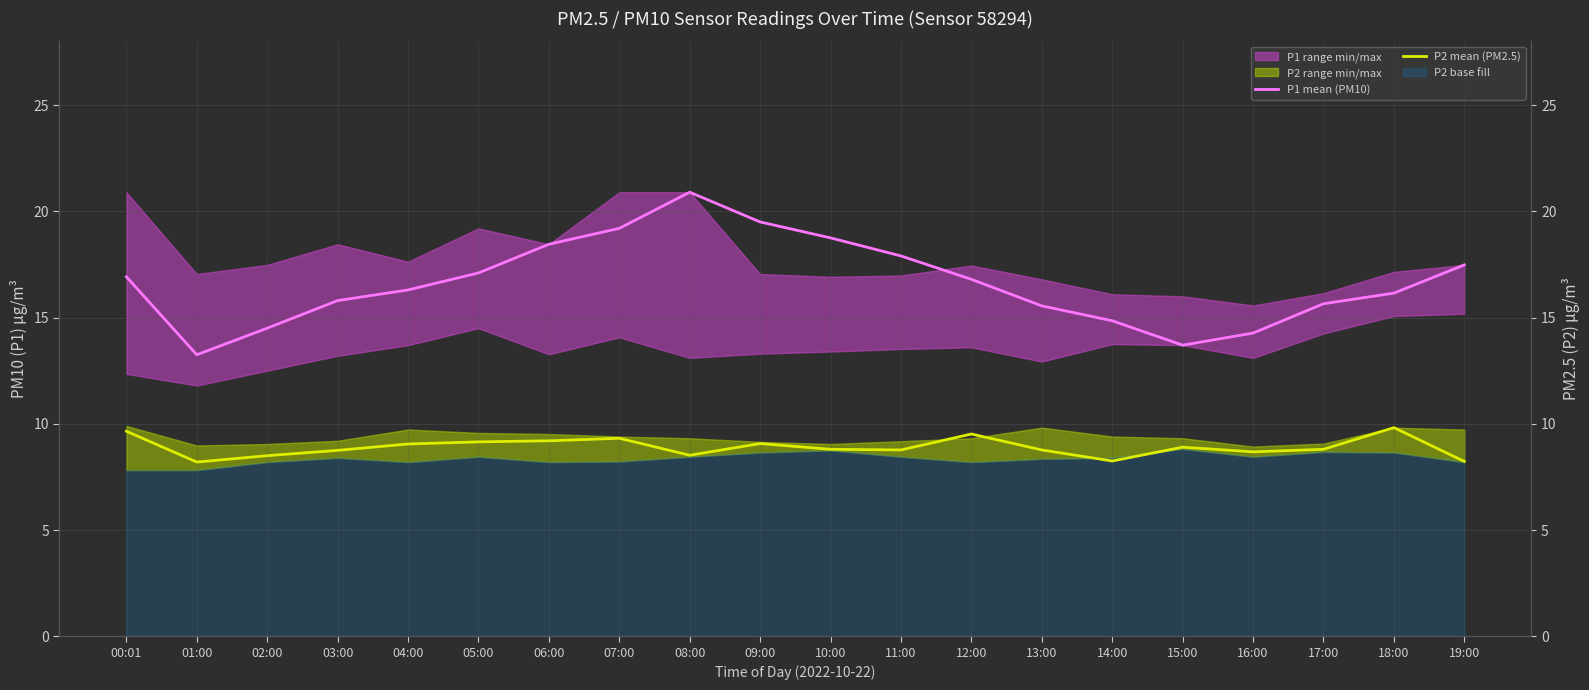

List the series in order of their overall mean, lowest first.

P2 mean (PM2.5), P1 mean (PM10)